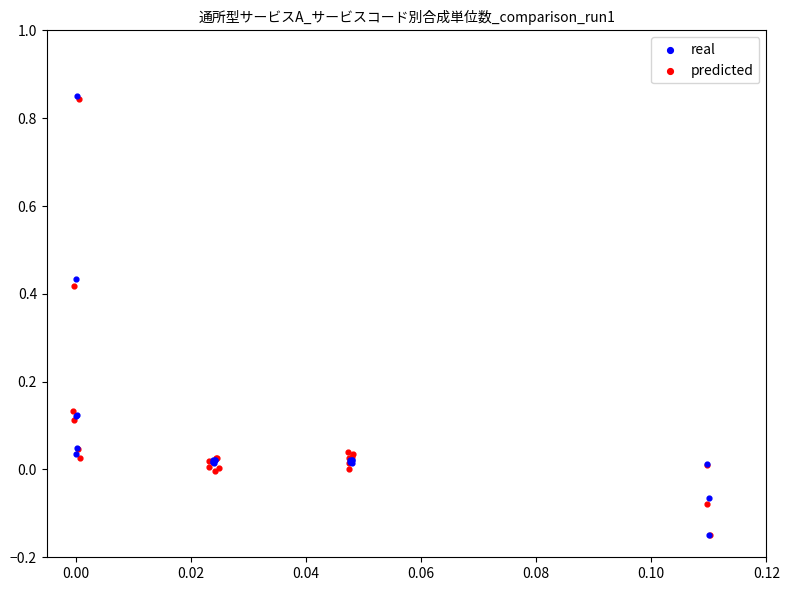

Which series has the widest spread of Y values?

real